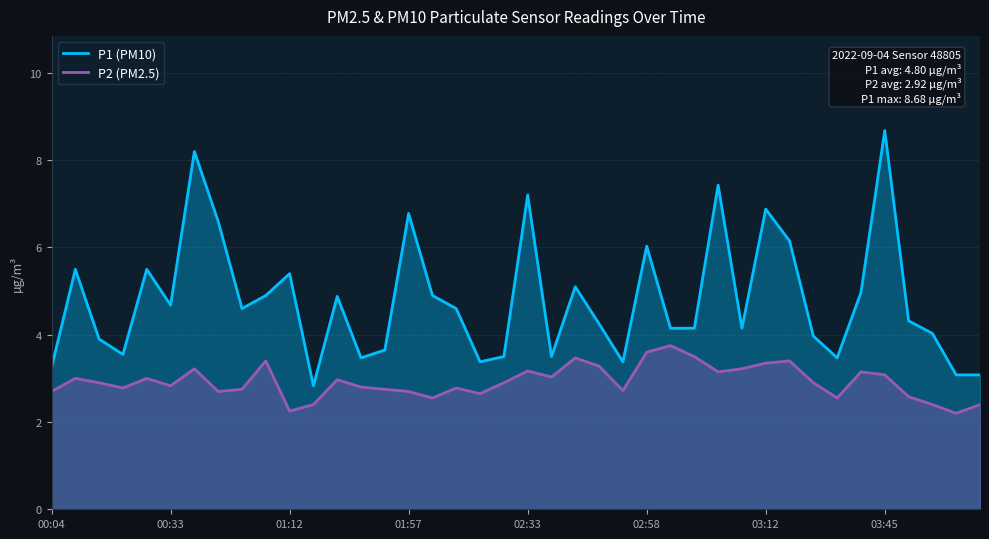

True or false: P1 (PM10) and P2 (PM2.5) cross at least once.

False